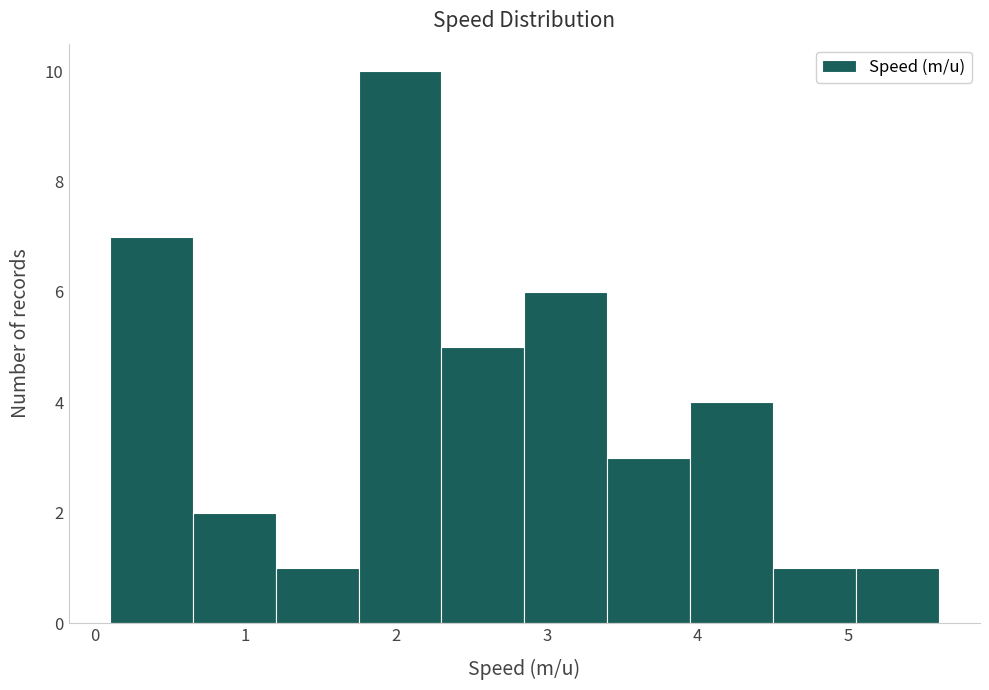

Which range on the x-axis has the tallest bar?

1.75 to 2.30